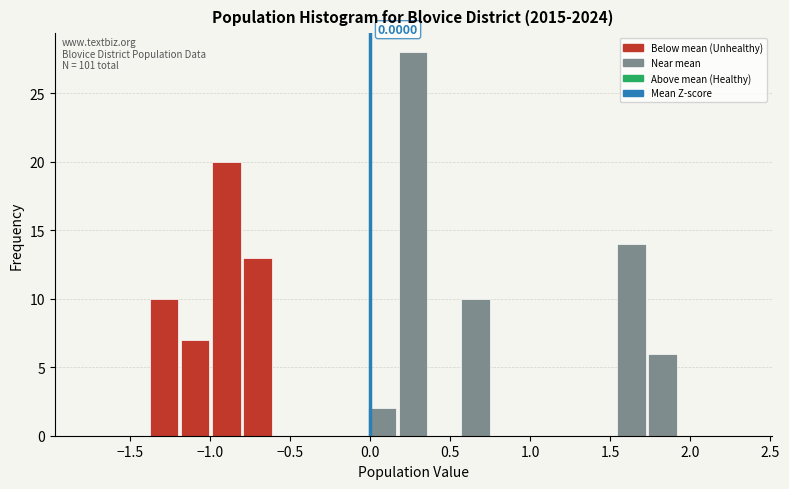

Read against the x-axis, roughly where is the centre of the tallest bar?

0.25